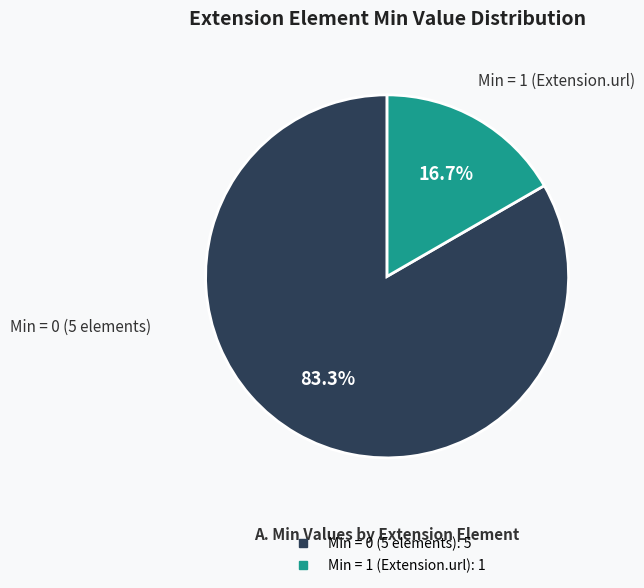

Does any single category account for the majority?

Yes